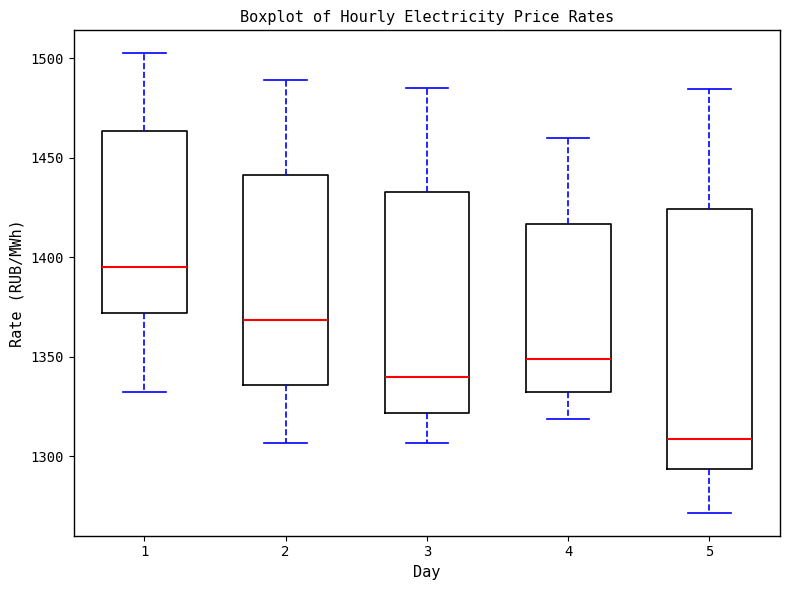

Reading left to right, read every box against the y-axis: the position of its median line, the range the box covers, and the ends of its whiskers. The values are not printed on the chart, so give them approximately, as read against the axis.

1: median 1395, box 1370 to 1465, whiskers 1335 to 1500
2: median 1370, box 1335 to 1440, whiskers 1305 to 1490
3: median 1340, box 1320 to 1435, whiskers 1305 to 1485
4: median 1350, box 1330 to 1415, whiskers 1320 to 1460
5: median 1310, box 1295 to 1425, whiskers 1270 to 1485